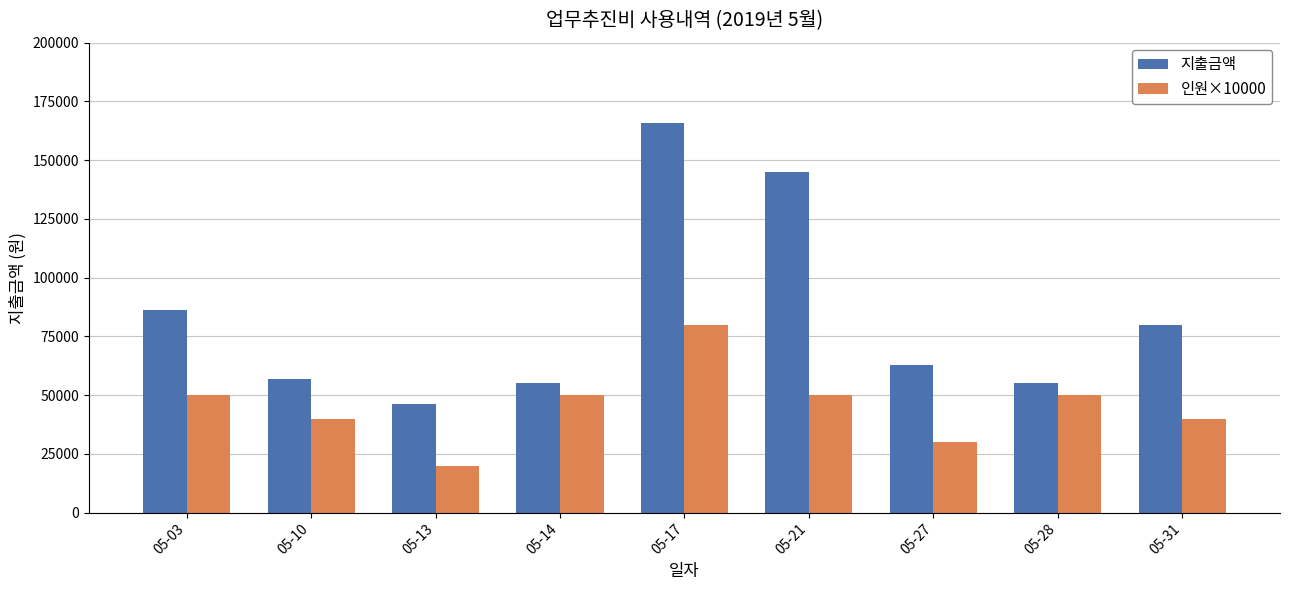

Which series changed the most between 05-13 and 05-17?

지출금액